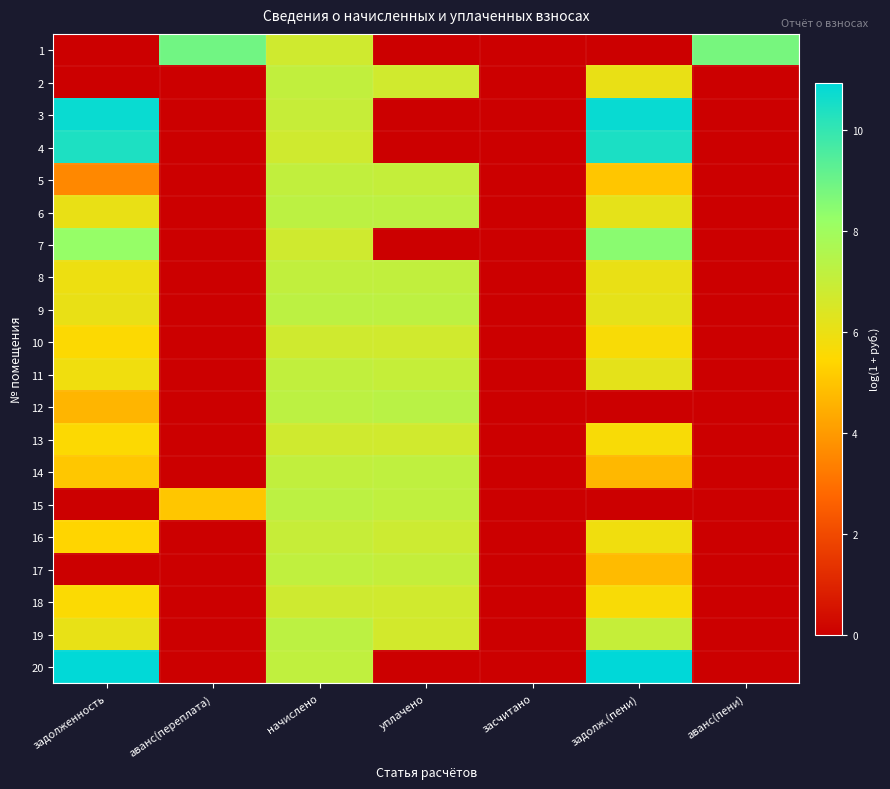

Reading left to right, transcribe all the data shown in this chart.

1: задолженность=0.0	аванс(переплата)=8.9	начислено=6.7	уплачено=0.0	засчитано=0.0	задолж.(пени)=0.0	аванс(пени)=8.8
2: задолженность=0.0	аванс(переплата)=0.0	начислено=7.1	уплачено=6.7	засчитано=0.0	задолж.(пени)=6.0	аванс(пени)=0.0
3: задолженность=10.8	аванс(переплата)=0.0	начислено=7.0	уплачено=0.0	засчитано=0.0	задолж.(пени)=10.8	аванс(пени)=0.0
4: задолженность=10.4	аванс(переплата)=0.0	начислено=6.7	уплачено=0.0	засчитано=0.0	задолж.(пени)=10.4	аванс(пени)=0.0
5: задолженность=3.6	аванс(переплата)=0.0	начислено=7.1	уплачено=7.0	засчитано=0.0	задолж.(пени)=5.0	аванс(пени)=0.0
6: задолженность=6.1	аванс(переплата)=0.0	начислено=7.3	уплачено=7.2	засчитано=0.0	задолж.(пени)=6.2	аванс(пени)=0.0
7: задолженность=8.2	аванс(переплата)=0.0	начислено=6.7	уплачено=0.0	засчитано=0.0	задолж.(пени)=8.4	аванс(пени)=0.0
8: задолженность=5.9	аванс(переплата)=0.0	начислено=7.1	уплачено=7.1	засчитано=0.0	задолж.(пени)=6.1	аванс(пени)=0.0
9: задолженность=6.1	аванс(переплата)=0.0	начислено=7.3	уплачено=7.2	засчитано=0.0	задолж.(пени)=6.2	аванс(пени)=0.0
10: задолженность=5.6	аванс(переплата)=0.0	начислено=6.7	уплачено=6.7	засчитано=0.0	задолж.(пени)=5.6	аванс(пени)=0.0
11: задолженность=5.9	аванс(переплата)=0.0	начислено=7.1	уплачено=7.0	засчитано=0.0	задолж.(пени)=6.2	аванс(пени)=0.0
12: задолженность=4.6	аванс(переплата)=0.0	начислено=7.3	уплачено=7.3	засчитано=0.0	задолж.(пени)=0.0	аванс(пени)=0.0
13: задолженность=5.6	аванс(переплата)=0.0	начислено=6.7	уплачено=6.7	засчитано=0.0	задолж.(пени)=5.6	аванс(пени)=0.0
14: задолженность=5.1	аванс(переплата)=0.0	начислено=7.1	уплачено=7.2	засчитано=0.0	задолж.(пени)=4.7	аванс(пени)=0.0
15: задолженность=0.0	аванс(переплата)=5.0	начислено=7.3	уплачено=7.1	засчитано=0.0	задолж.(пени)=0.0	аванс(пени)=0.0
16: задолженность=5.4	аванс(переплата)=0.0	начислено=7.0	уплачено=6.8	засчитано=0.0	задолж.(пени)=5.9	аванс(пени)=0.0
17: задолженность=0.0	аванс(переплата)=0.0	начислено=7.1	уплачено=7.0	засчитано=0.0	задолж.(пени)=4.8	аванс(пени)=0.0
18: задолженность=5.6	аванс(переплата)=0.0	начислено=6.8	уплачено=6.7	засчитано=0.0	задолж.(пени)=5.7	аванс(пени)=0.0
19: задолженность=6.1	аванс(переплата)=0.0	начислено=7.3	уплачено=6.6	засчитано=0.0	задолж.(пени)=7.0	аванс(пени)=0.0
20: задолженность=10.9	аванс(переплата)=0.0	начислено=7.1	уплачено=0.0	засчитано=0.0	задолж.(пени)=10.9	аванс(пени)=0.0